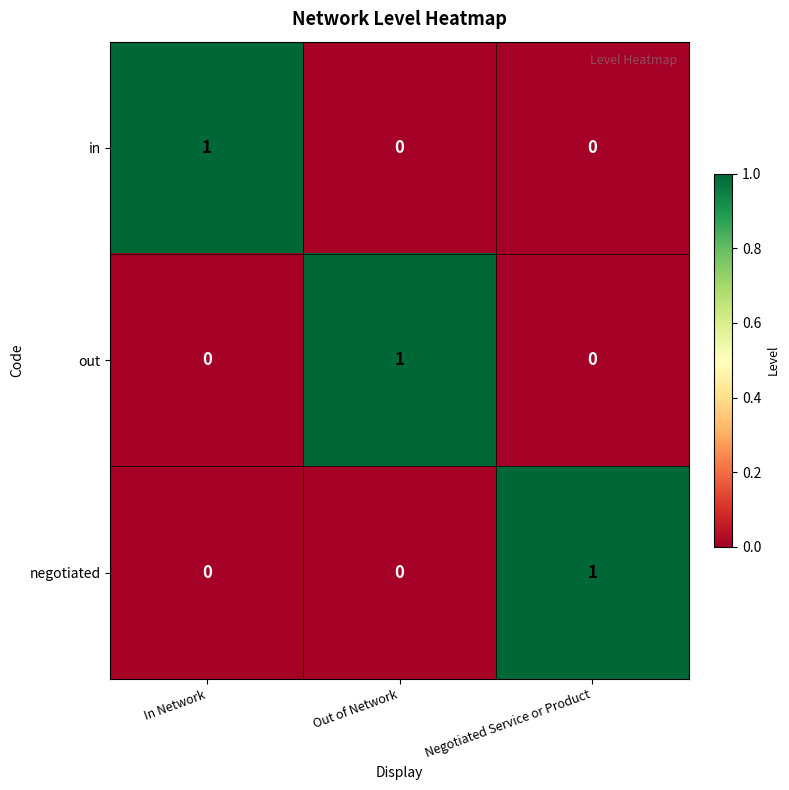

Reading right to left, extract all data points from this chart.

in: Negotiated Service or Product=0	Out of Network=0	In Network=1
out: Negotiated Service or Product=0	Out of Network=1	In Network=0
negotiated: Negotiated Service or Product=1	Out of Network=0	In Network=0